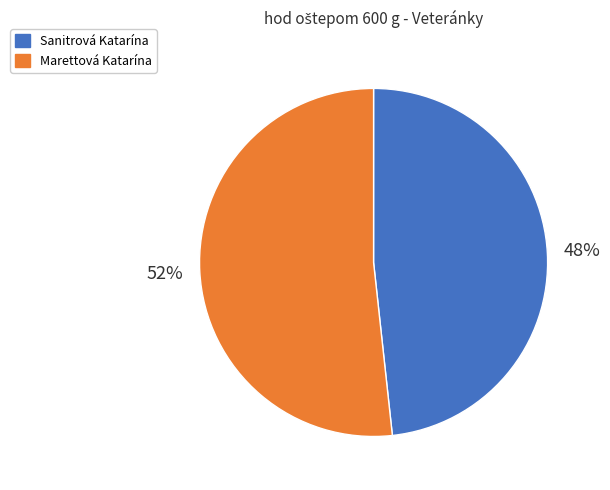

Is it true that Sanitrová Katarína is 48% of the pie?

True